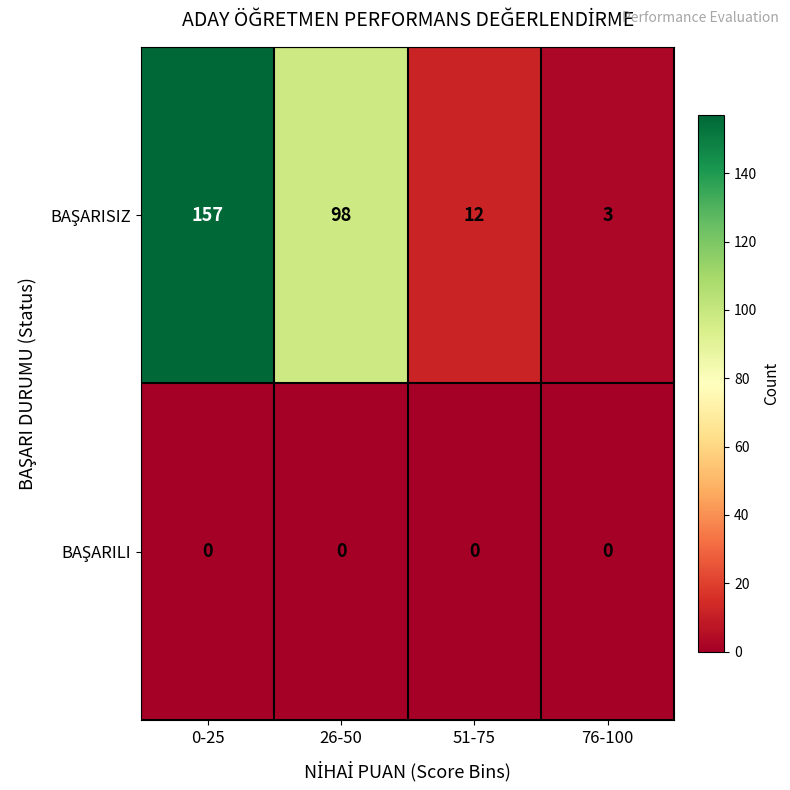

At which category is the sum across all series the highest?

0-25